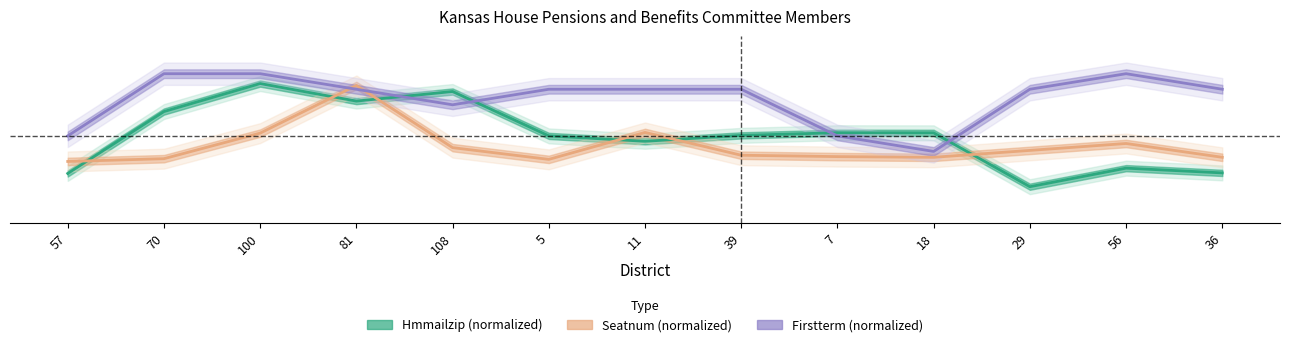

What is the sum of all Seatnum (normalized) values?

5.4